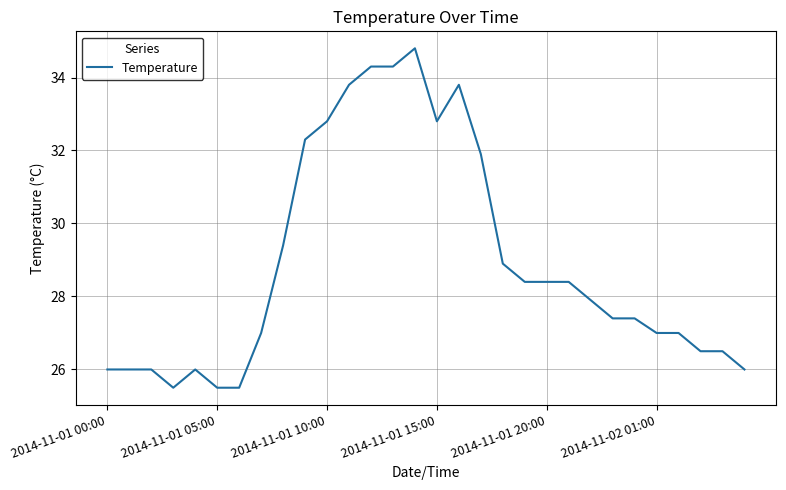

What is the difference between the maximum and minimum values?

9.3